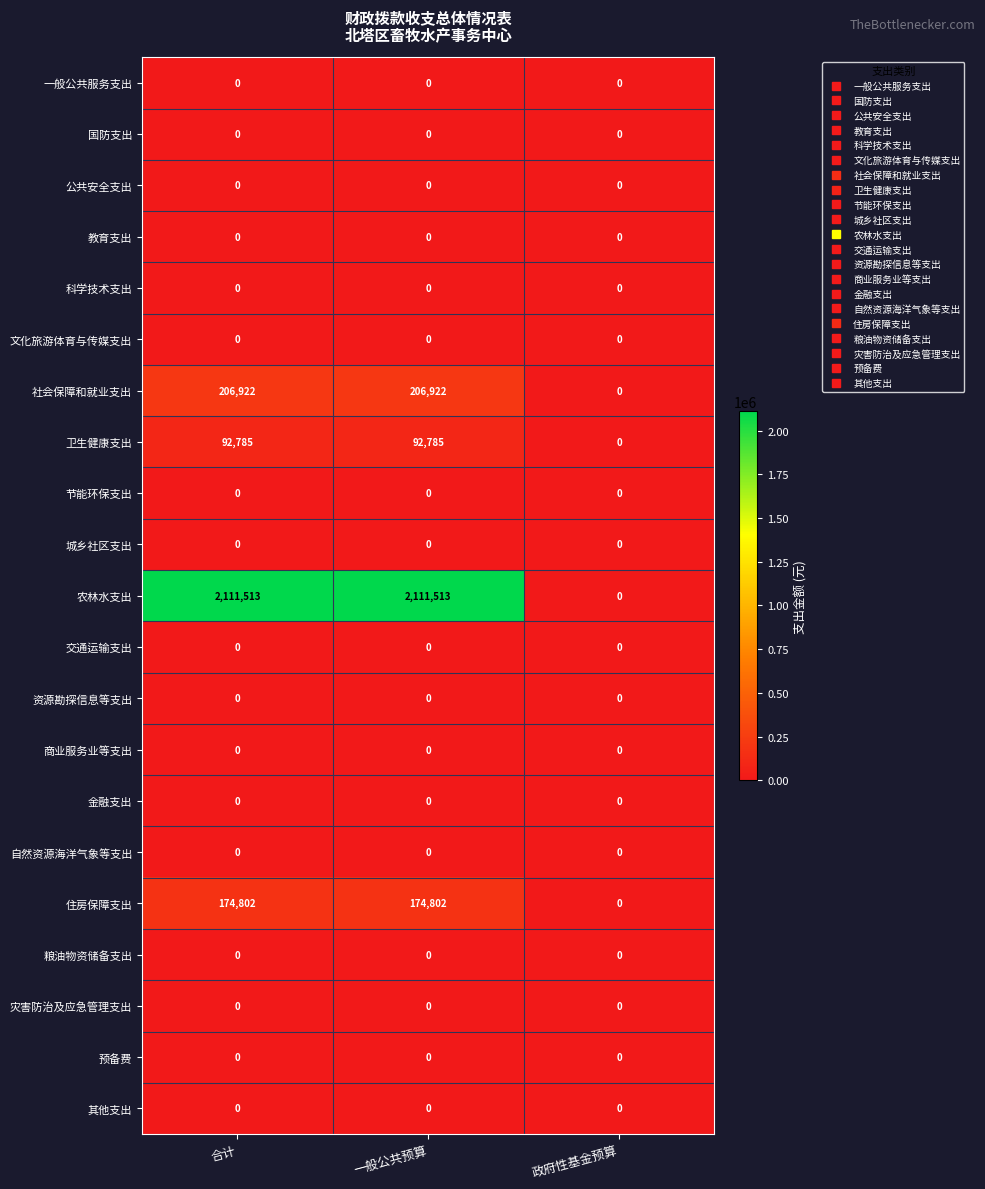

What is the greatest value displayed?

2111513